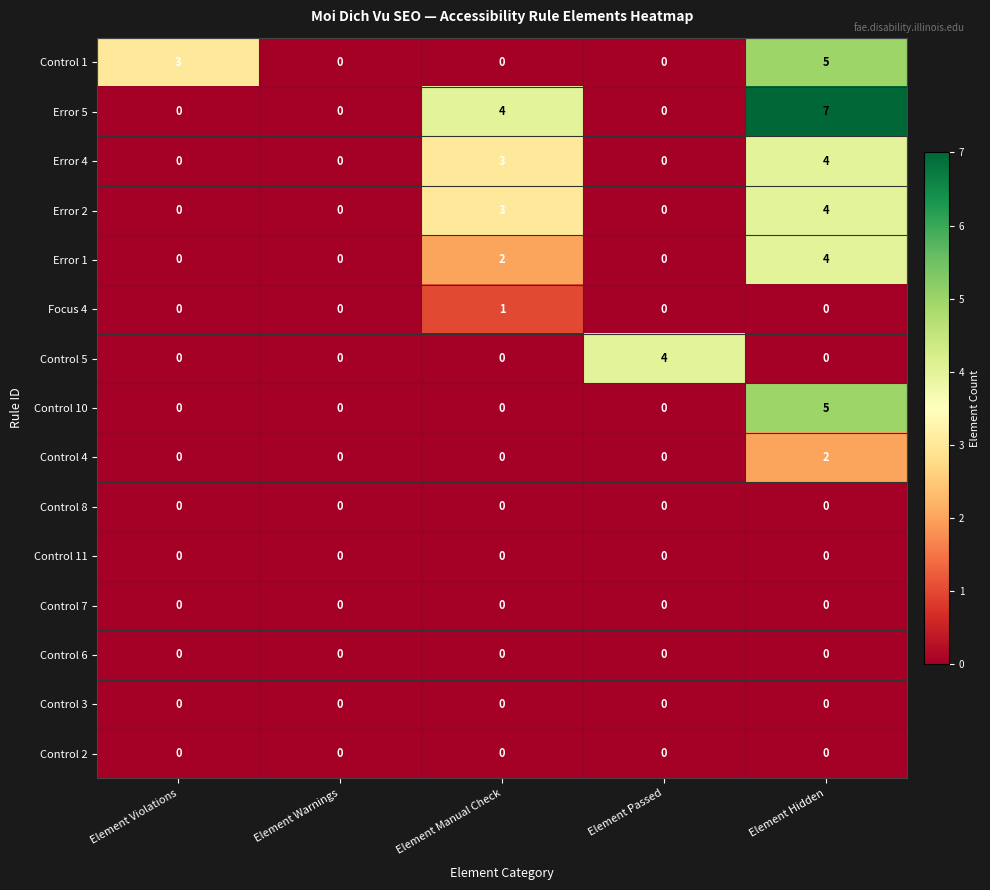

Count the Error 4 values in the range 0 to 3.

4